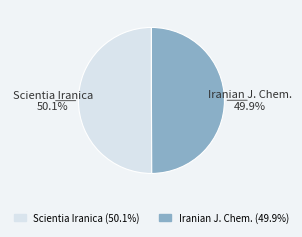

Is there any slice that represents more than half of the pie?

Yes